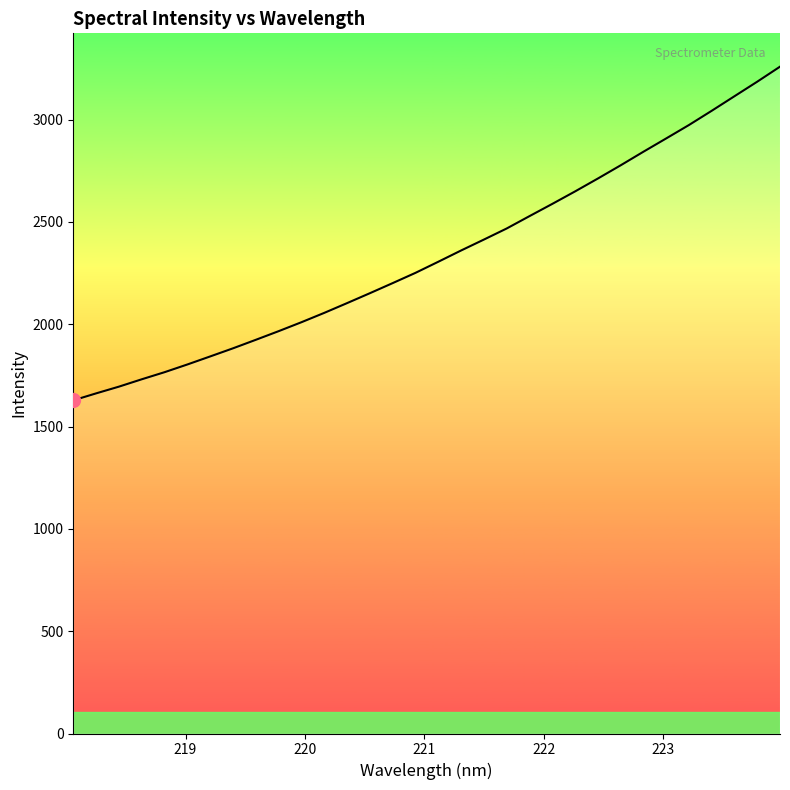

What is the smallest value displayed?

1628.1